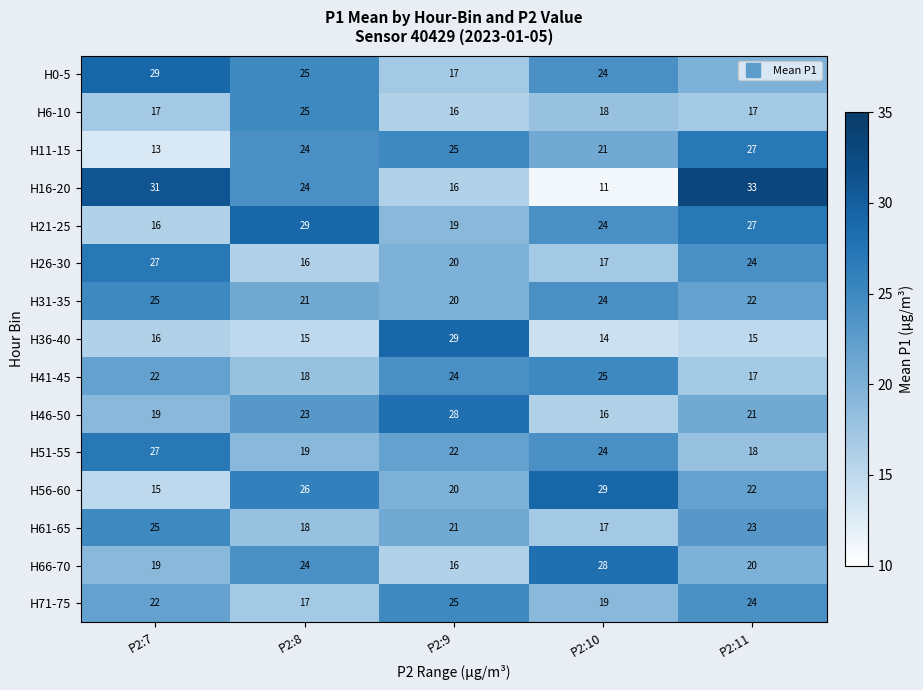

Count the H46-50 values in the range 19 to 23.

3